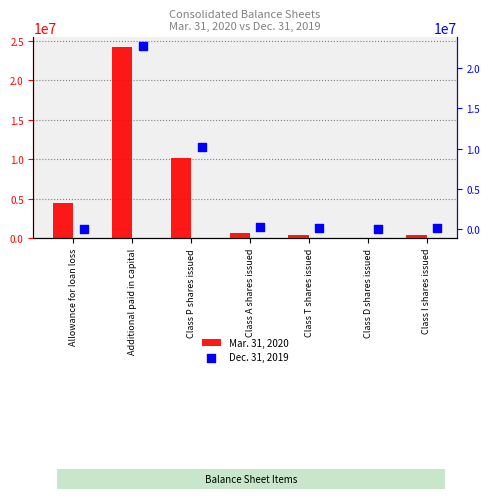

What is the total value across all series at Class T shares issued?

518969